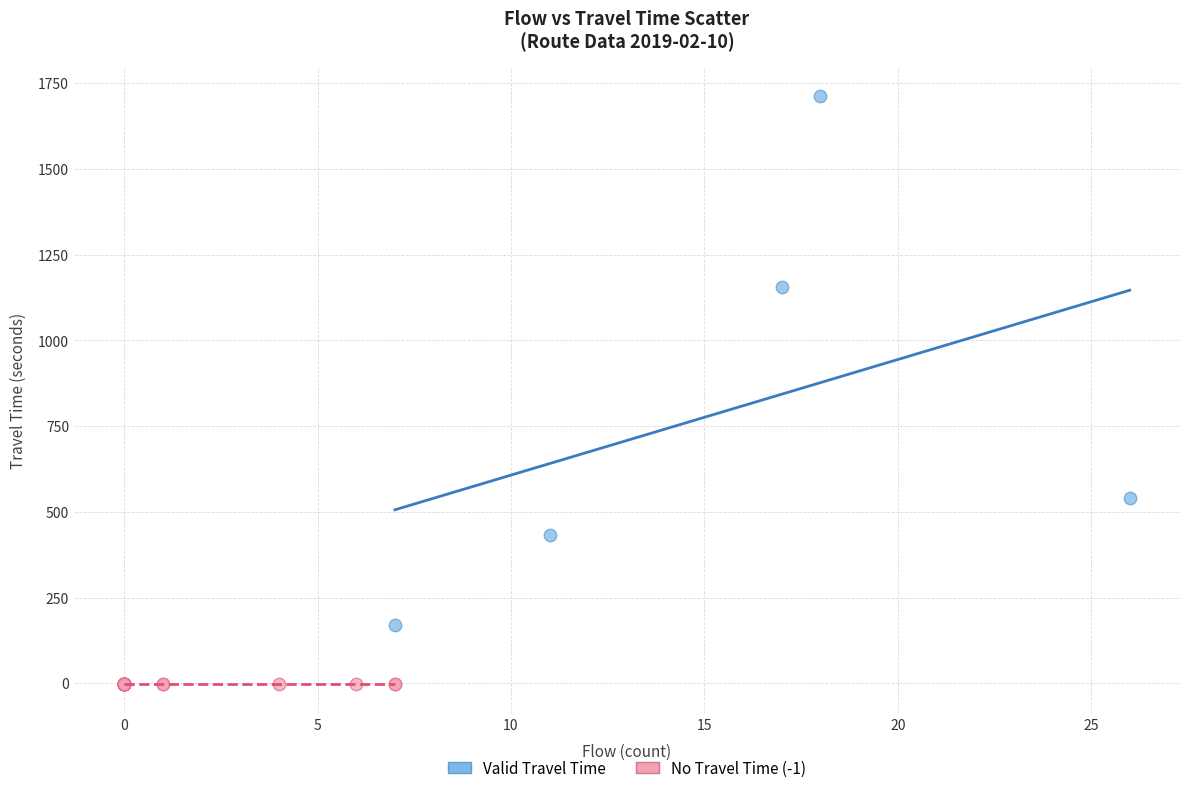

What are all the series names shown in the legend?

Valid Travel Time, No Travel Time (-1)